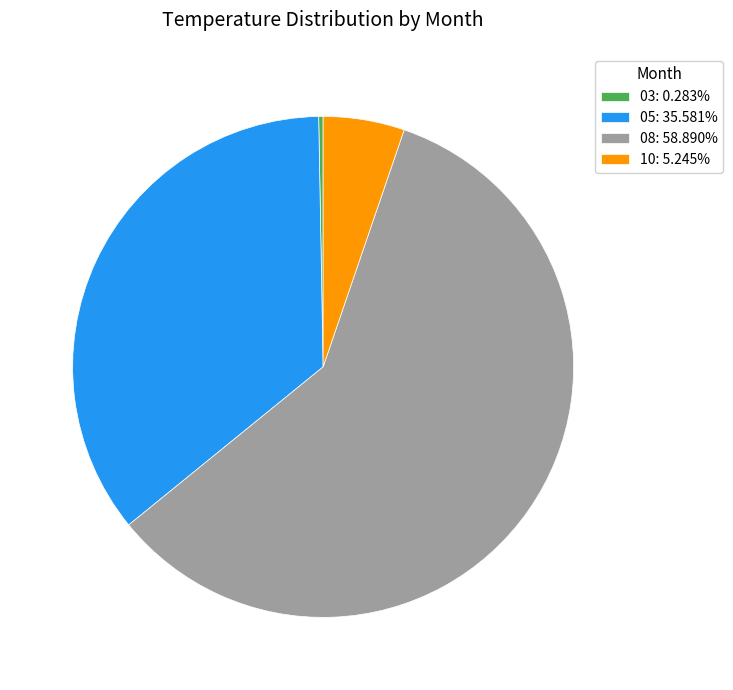

What is the ratio of the value at 05: 35.581% to the value at 10: 5.245%?

6.8